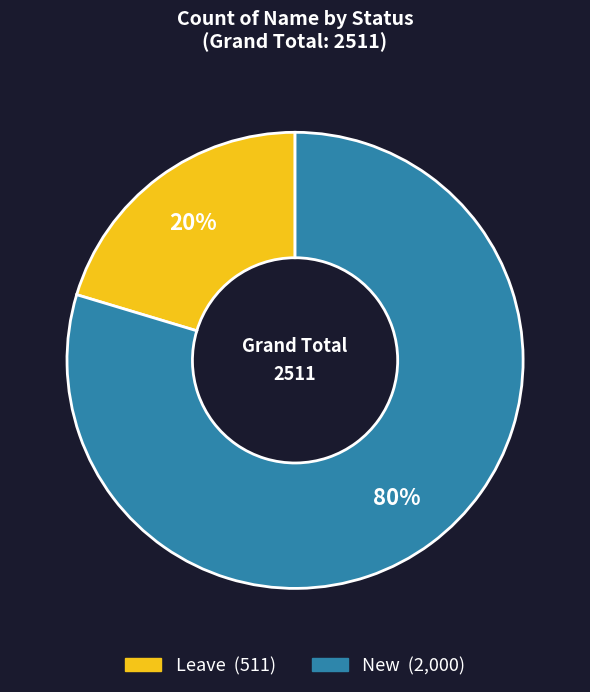

To the nearest percent, what percentage of the pie is Leave?

20%